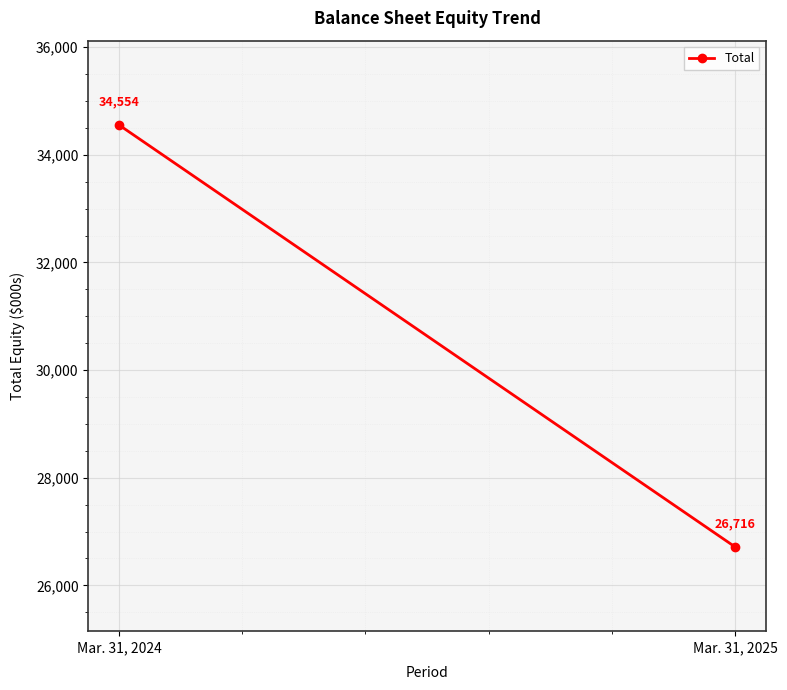

The value at Mar. 31, 2024 is 53943. True or false?

False